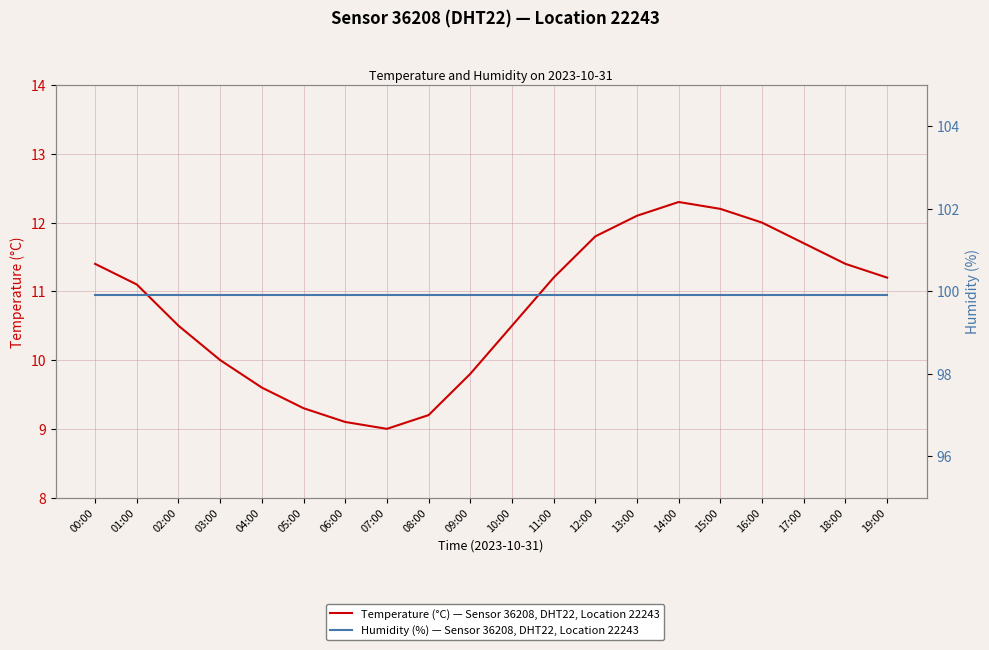

Does the chart display data point markers on the line(s)?

No